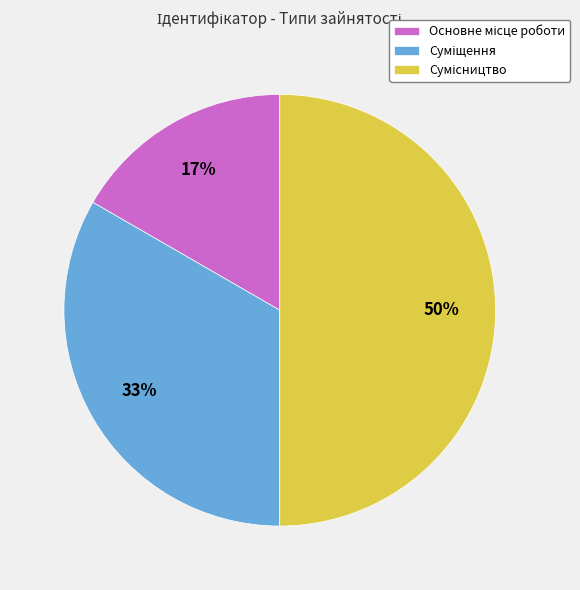

To the nearest percent, what is the difference between the largest and smallest slice percentages?

33%